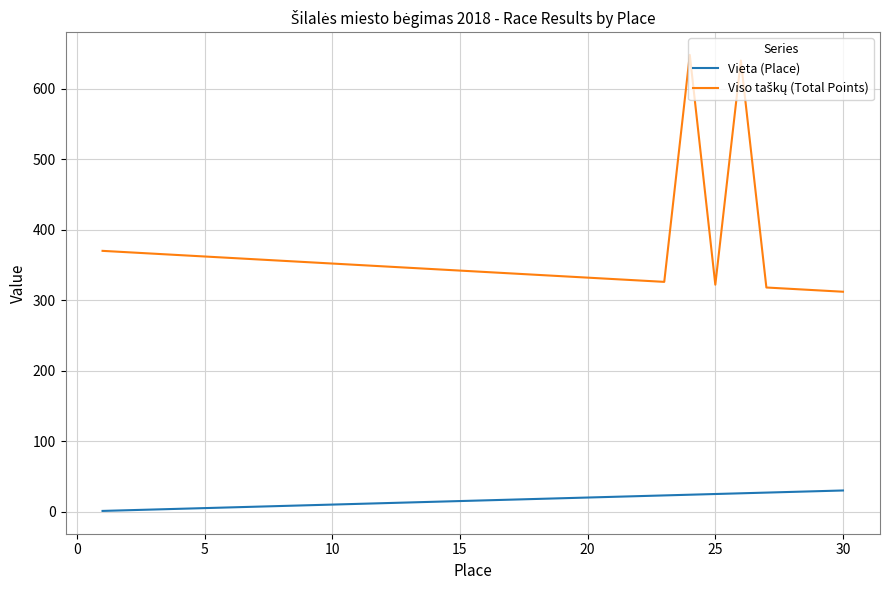

What is the difference between the maximum and minimum values in the Vieta (Place) series?

29